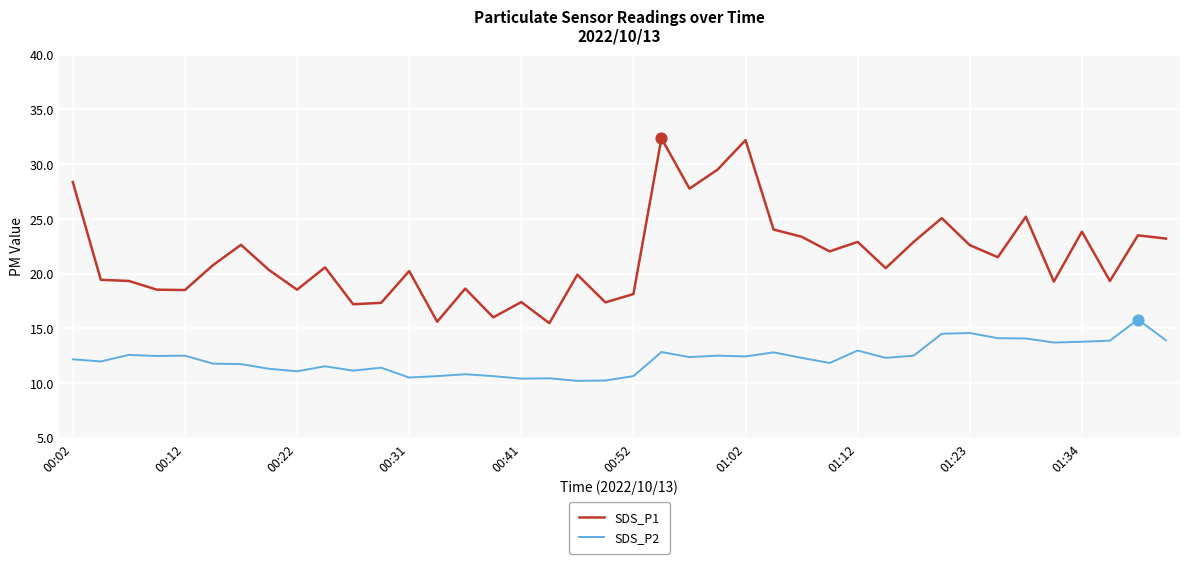

Which series has the largest total across all categories?

SDS_P1